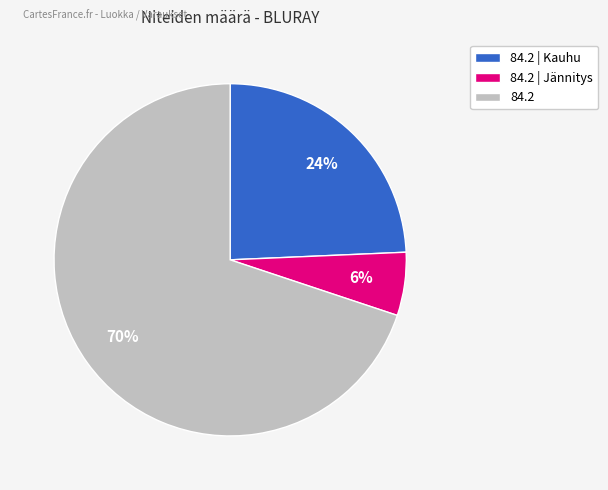

Combined, do 84.2 | Kauhu and 84.2 account for over 50%?

Yes